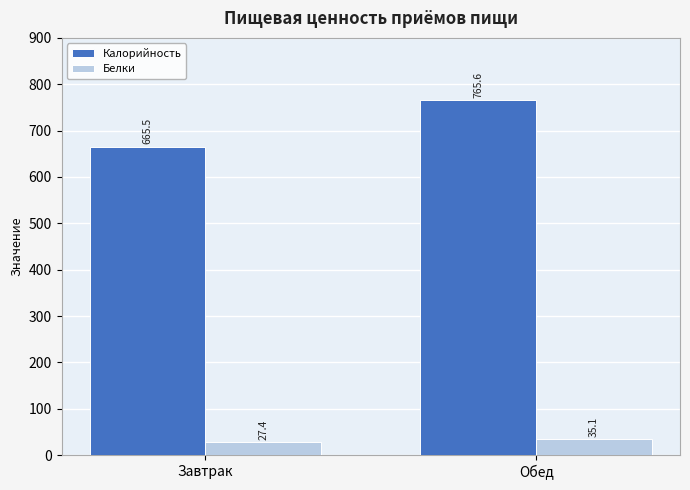

Does the chart contain any negative values?

No